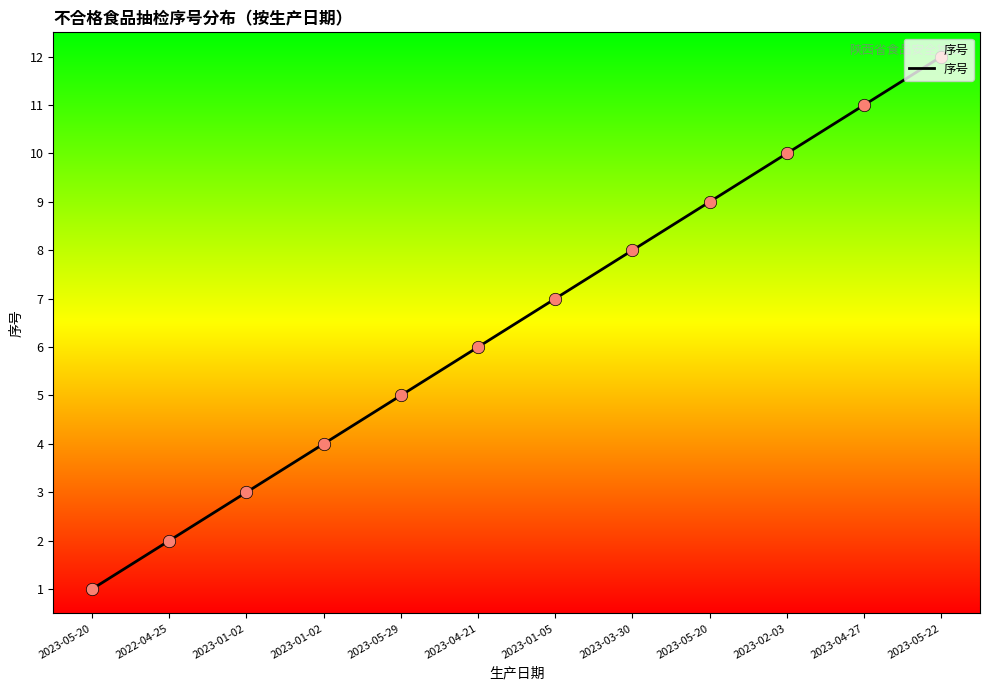

Approximately how many times larger is the value at 2023-04-21 compared to 2023-05-20?

0.7